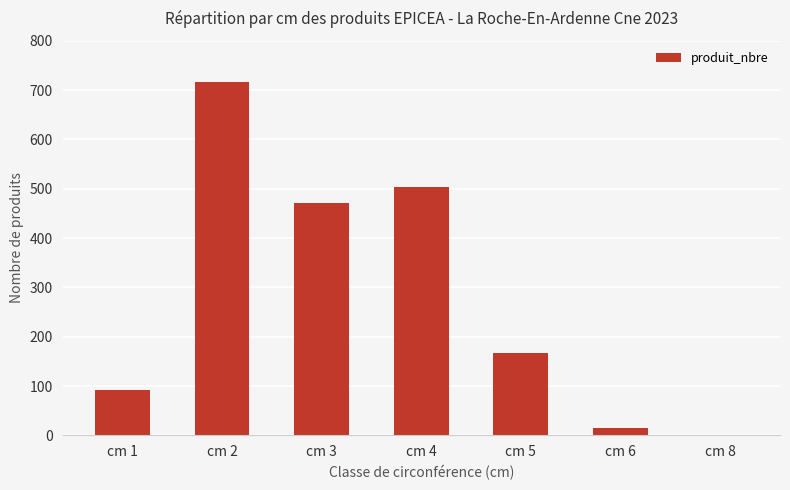

Reading left to right, what are all the values shown in this chart?

cm 1=93	cm 2=716	cm 3=471	cm 4=503	cm 5=167	cm 6=15	cm 8=1